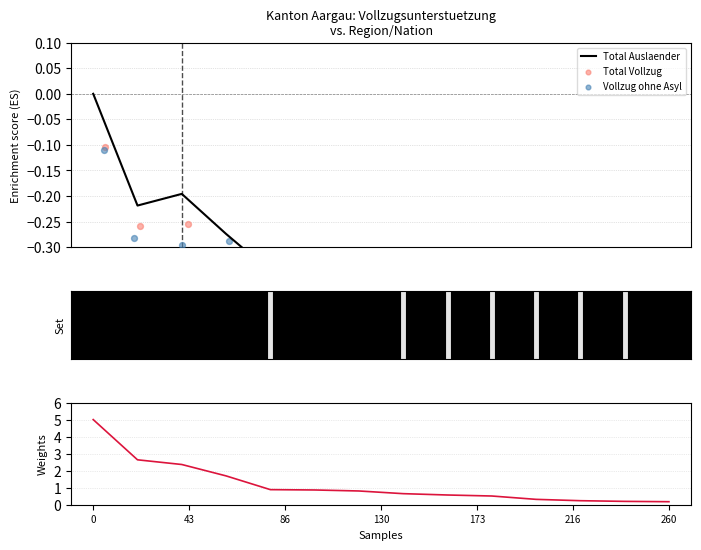

What is the total value across all series at 173?

0.1